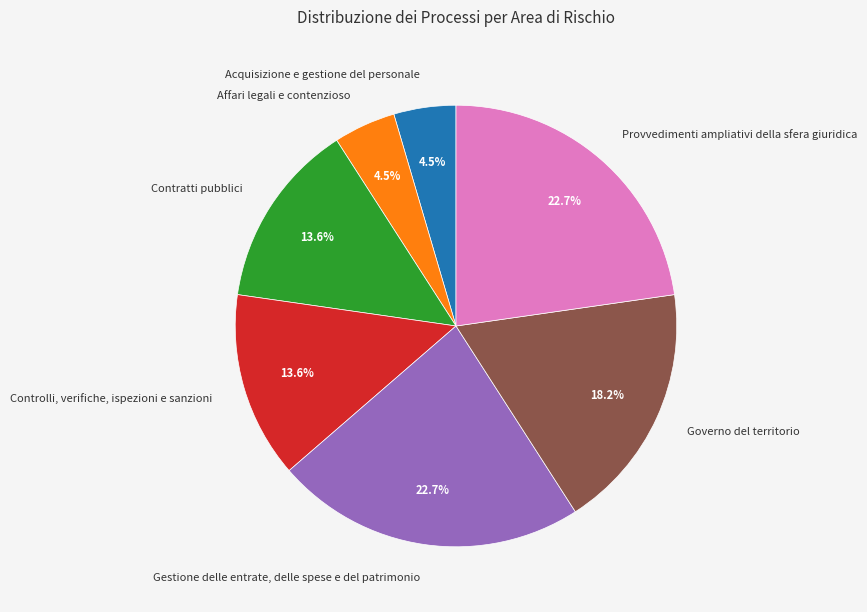

The Governo del territorio slice represents 18% of the pie. True or false?

True